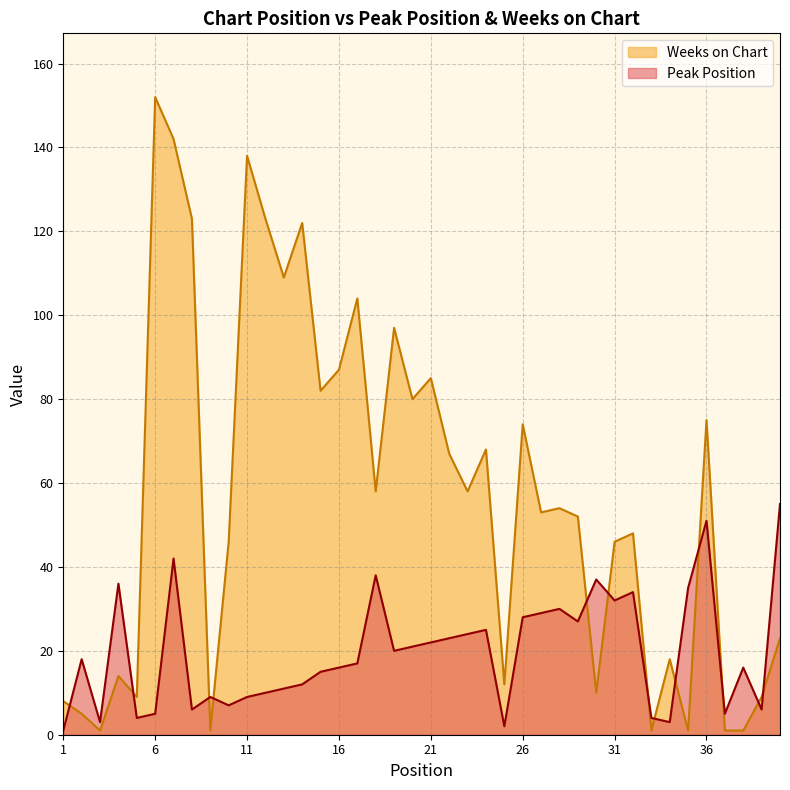

The value of Weeks on Chart at 24 is 68. True or false?

True